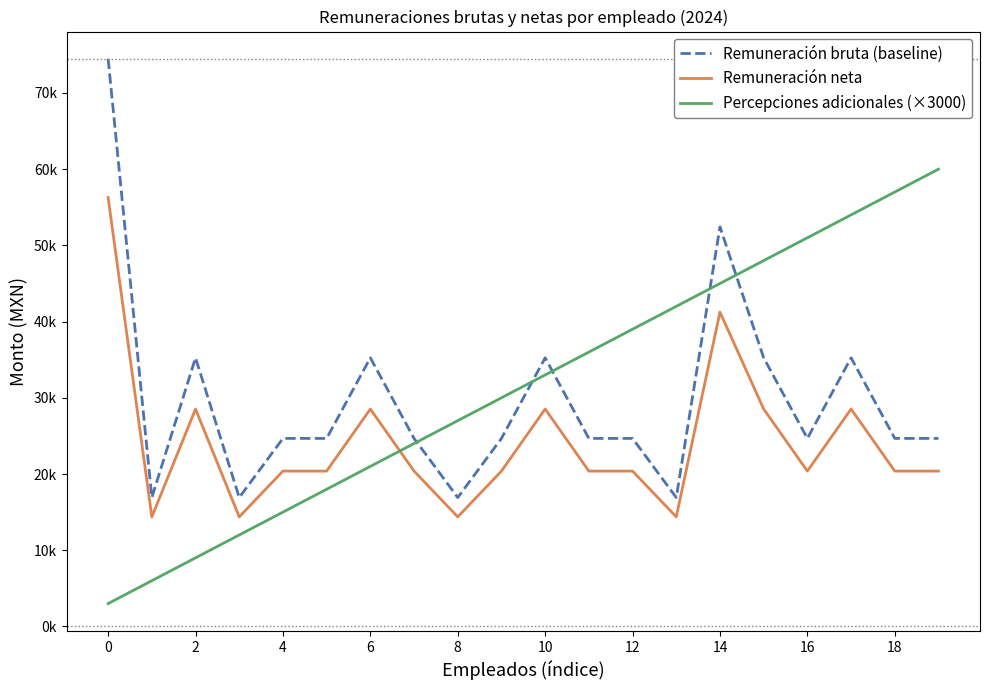

What are all the series names shown in the legend?

Remuneración bruta (baseline), Remuneración neta, Percepciones adicionales (×3000)